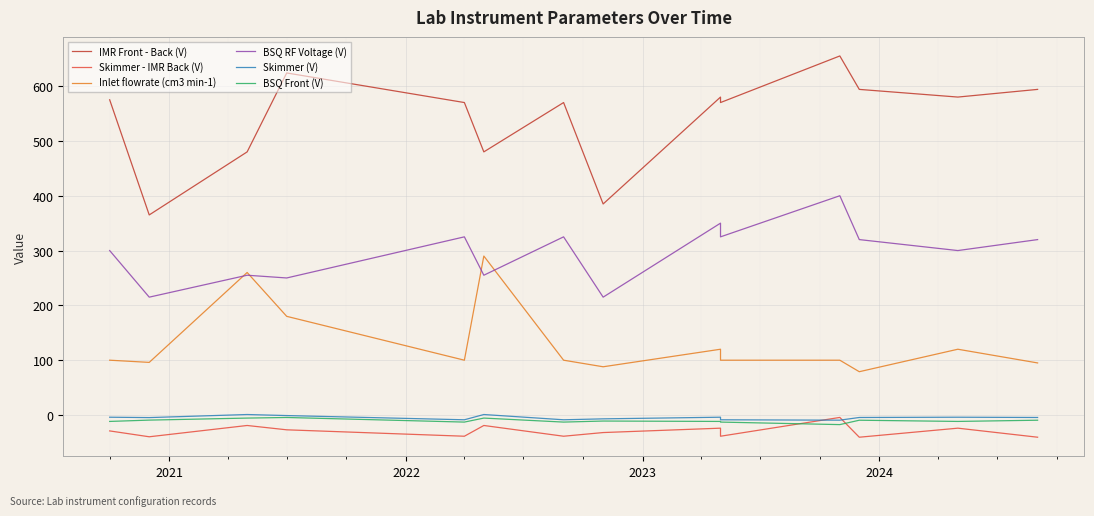

How many series are shown in this chart?

6